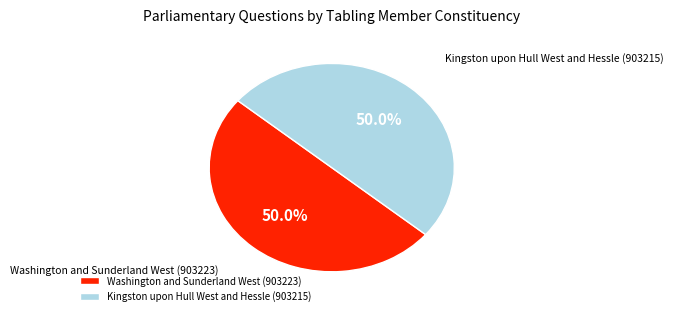

Combined, what portion of the pie is Washington and Sunderland West (903223) and Kingston upon Hull West and Hessle (903215)?

100.0%